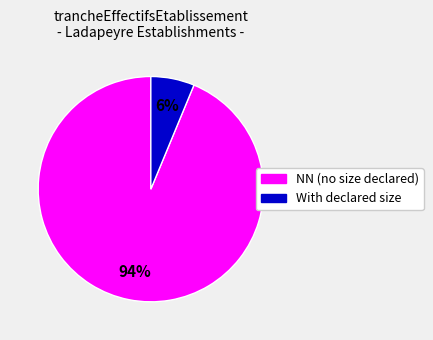

Count the number of slices in the pie.

2